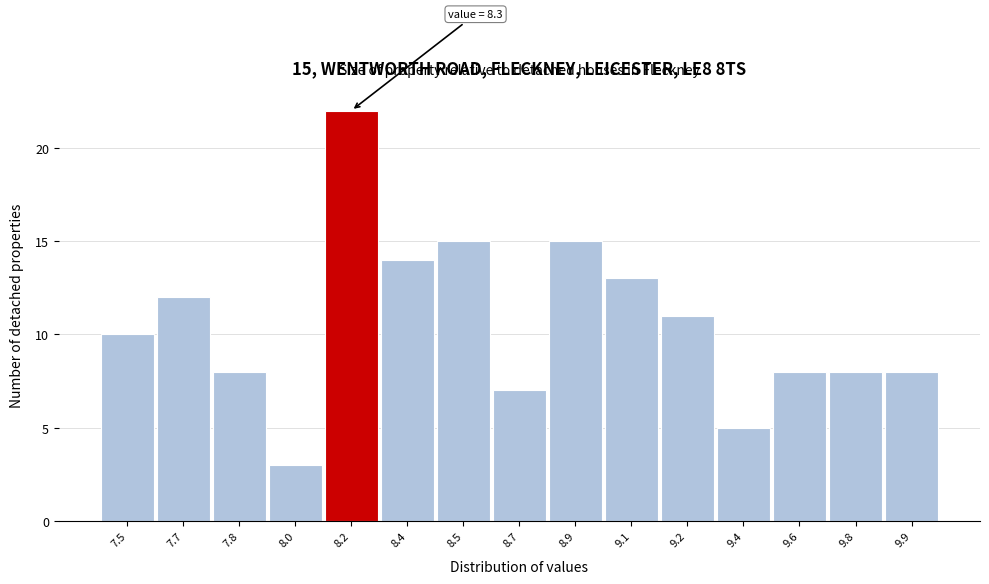

Reading left to right, list all the values displayed in this chart.

10	12	8	3	22	14	15	7	15	13	11	5	8	8	8